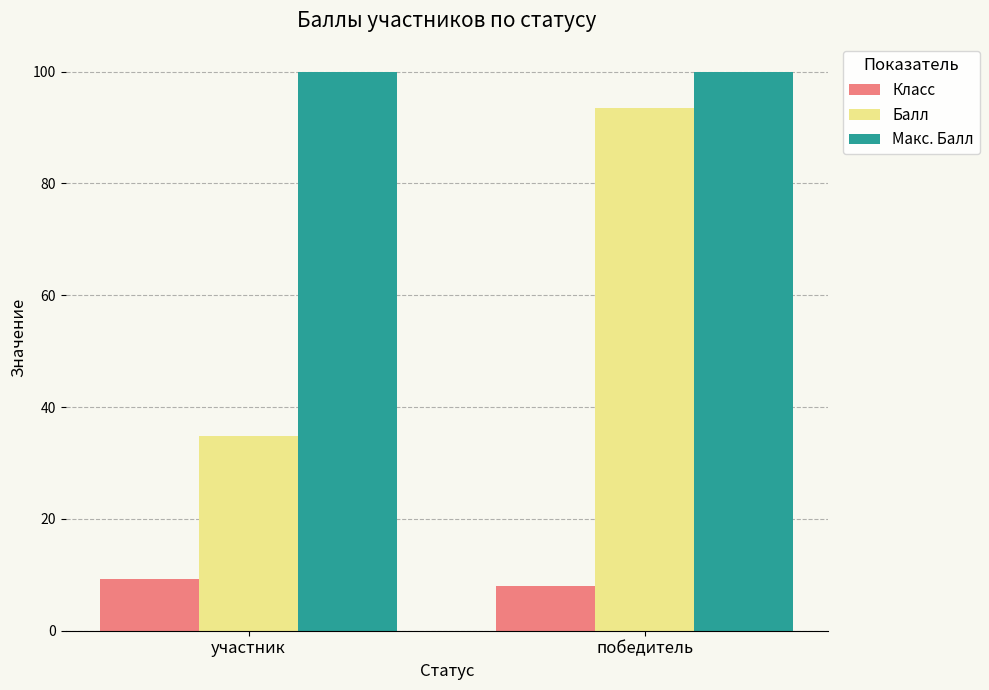

List the series in order of their peak value, highest first.

Макс. Балл, Балл, Класс